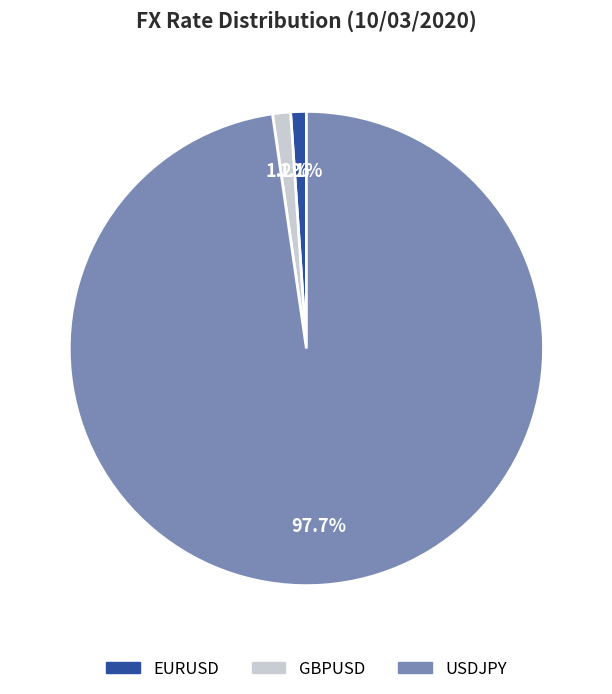

Between USDJPY and GBPUSD, which is larger?

USDJPY